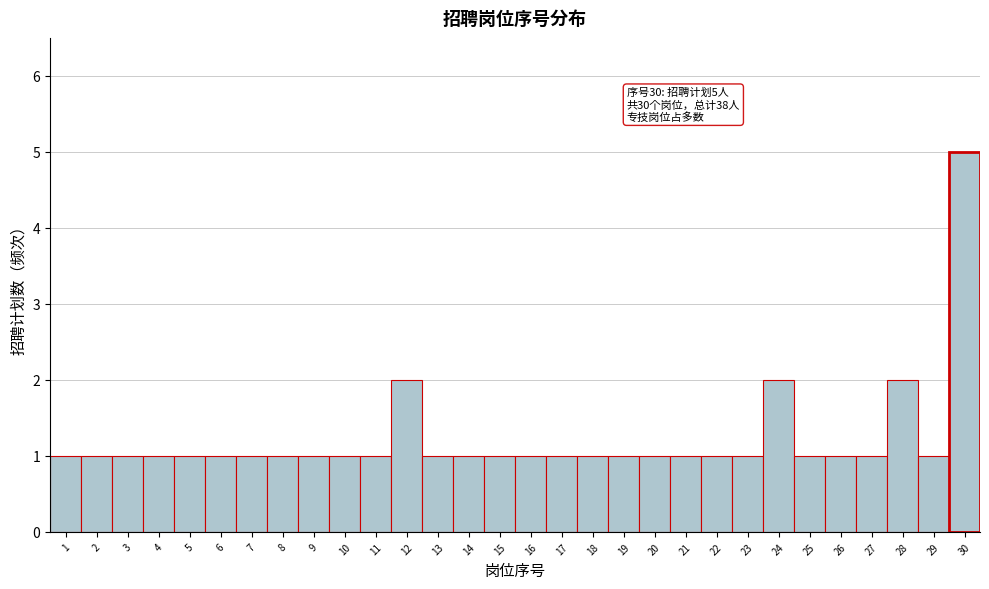

Over which range of the x-axis is the bar tallest?

29.5 to 30.5